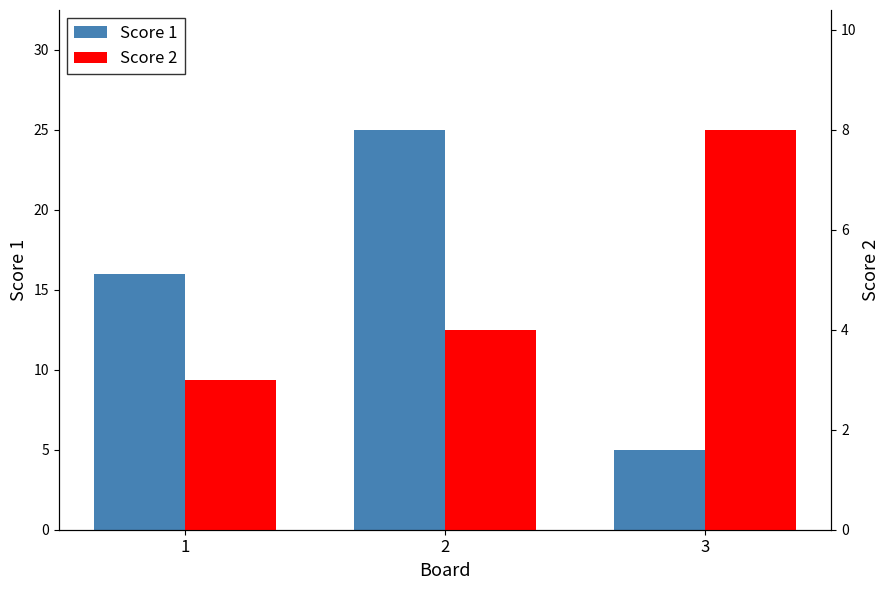

What is the greatest value displayed?

25